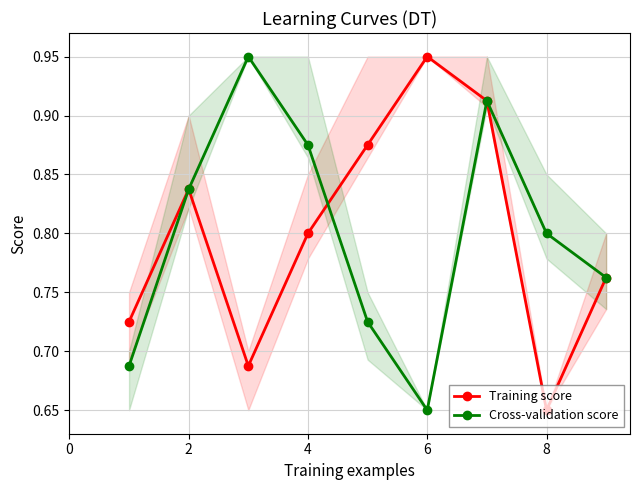

What is the difference between the maximum and minimum values in the Cross-validation score series?

0.3